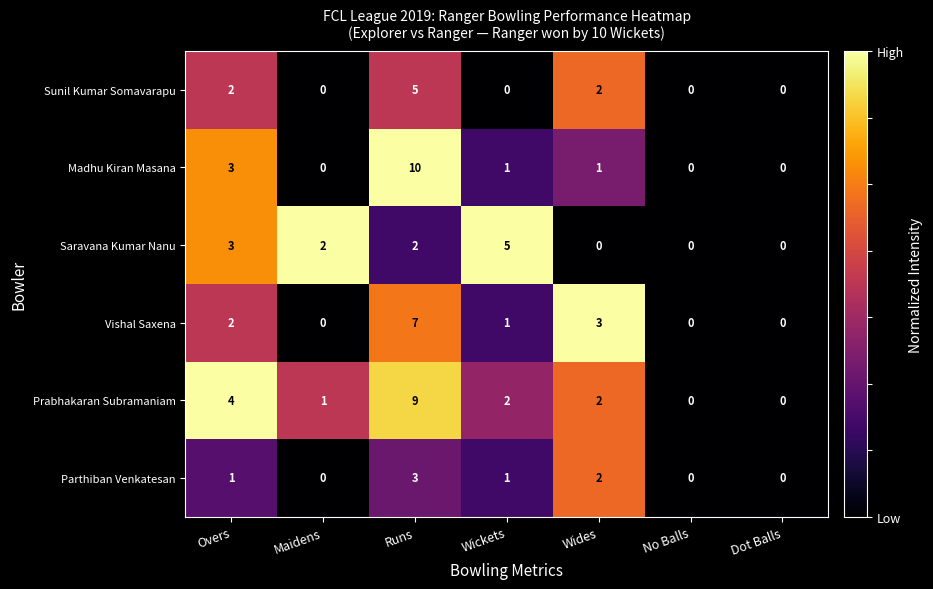

How many positive values does the Prabhakaran Subramaniam series have?

5